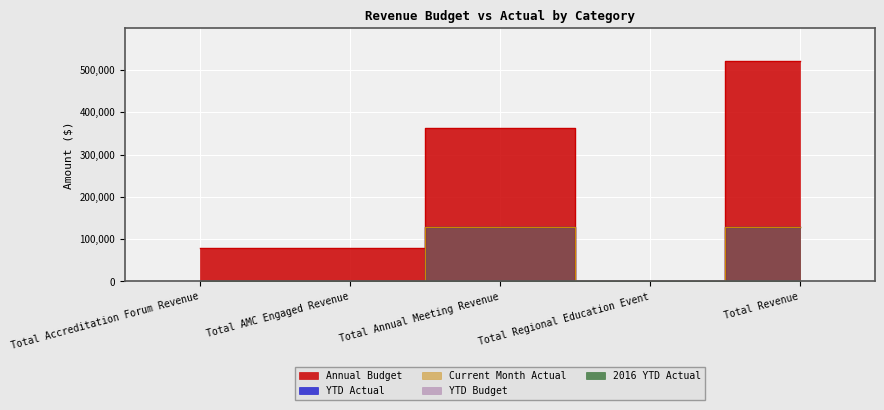

Where is Annual Budget nearest to the value 260275?

Total Annual Meeting Revenue